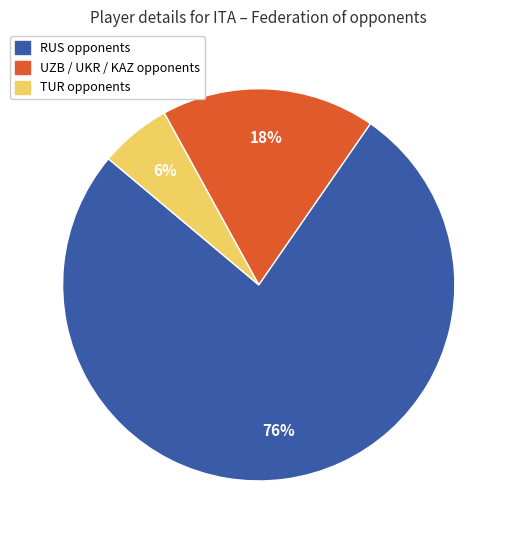

Is there a majority slice in this chart?

Yes